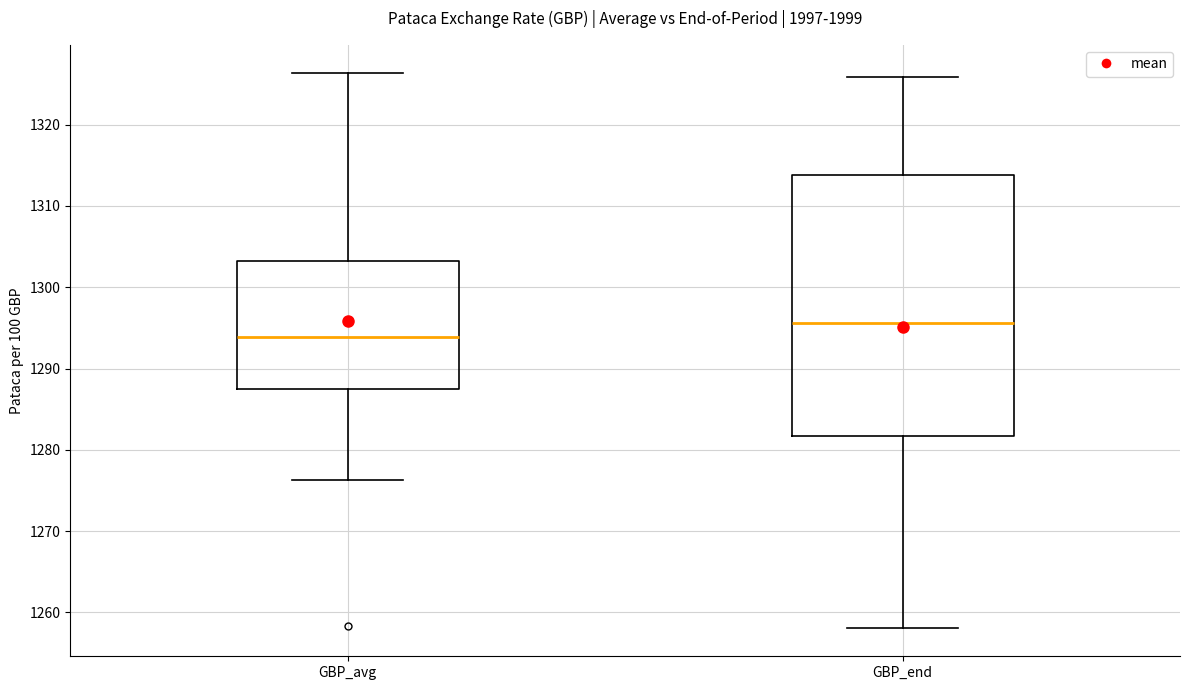

Which box's median line is the lowest?

GBP_avg